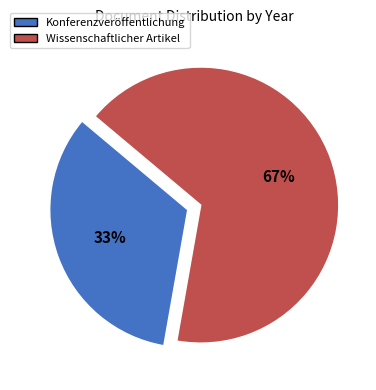

Does any single category account for the majority?

Yes